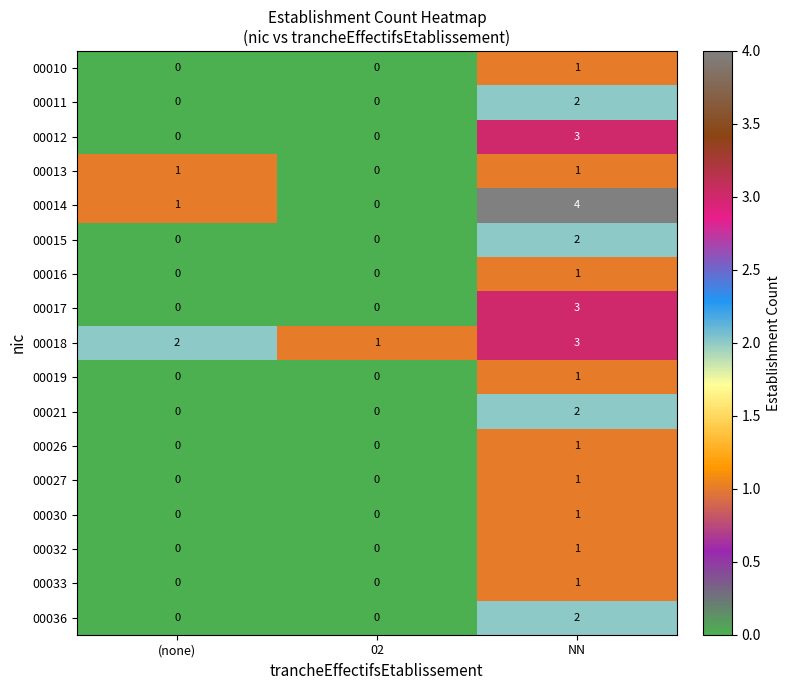

Where is 00018 nearest to the value 2?

(none)